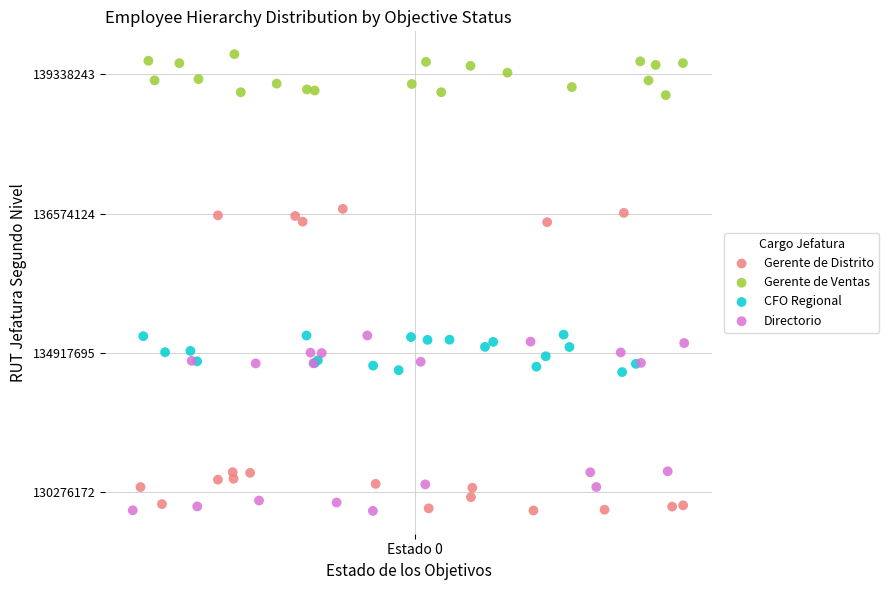

What are all the series names shown in the legend?

Gerente de Distrito, Gerente de Ventas, CFO Regional, Directorio